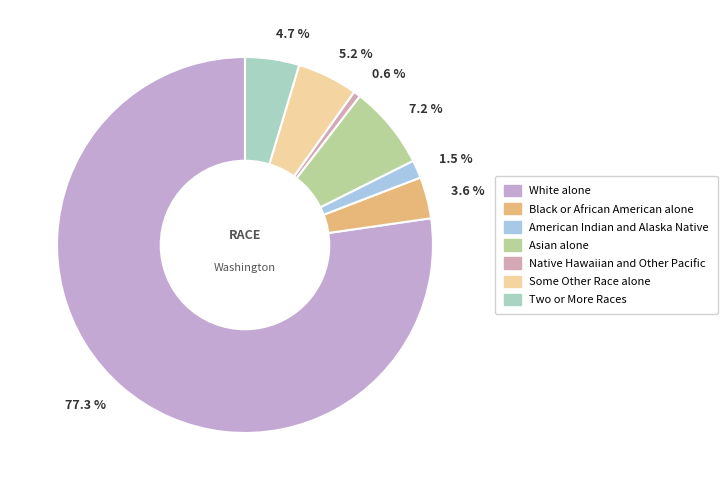

To the nearest percent, what is the difference between the largest and smallest slice percentages?

77%